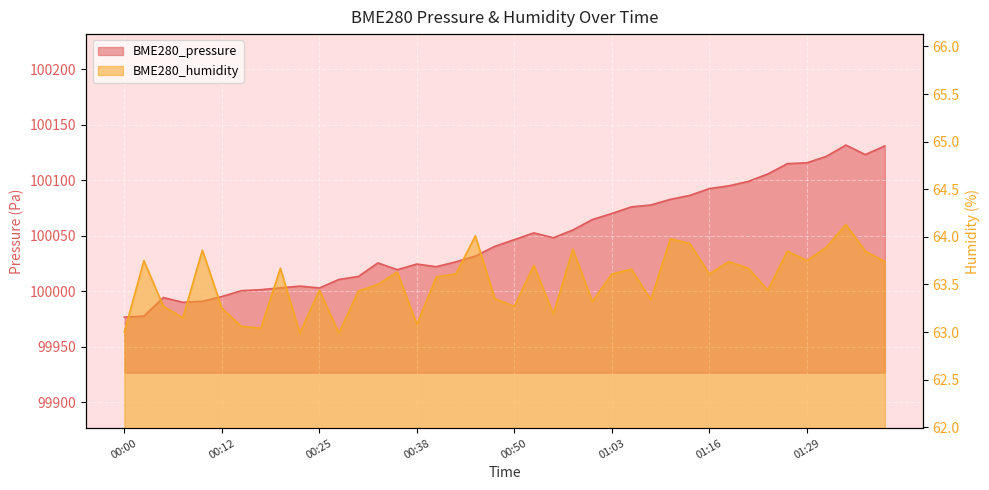

Is the value of BME280_humidity at 01:34 greater than the value of BME280_pressure at 01:39?

No